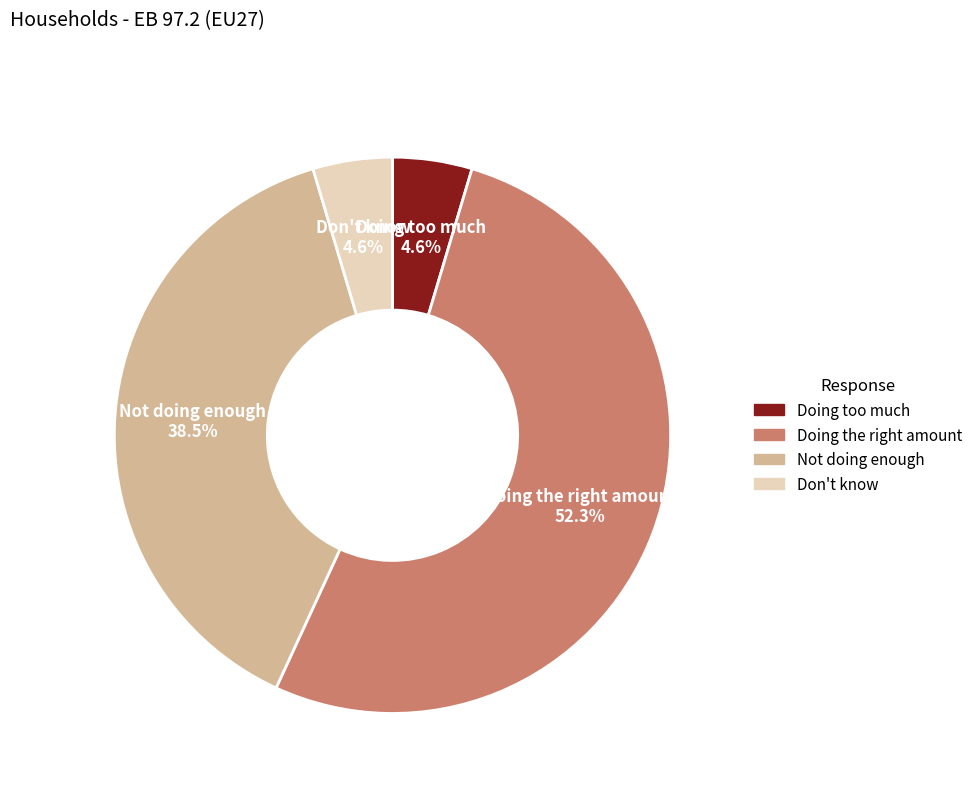

Which category has the biggest portion of the pie?

Doing the right amount